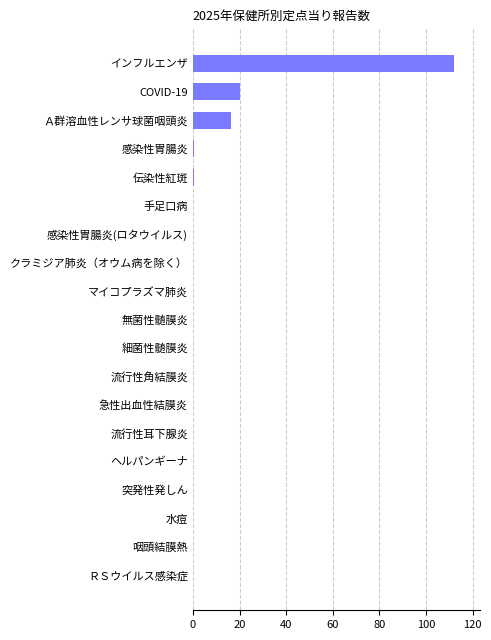

What is the change in value from ＲＳウイルス感染症 to COVID-19?

+20.1